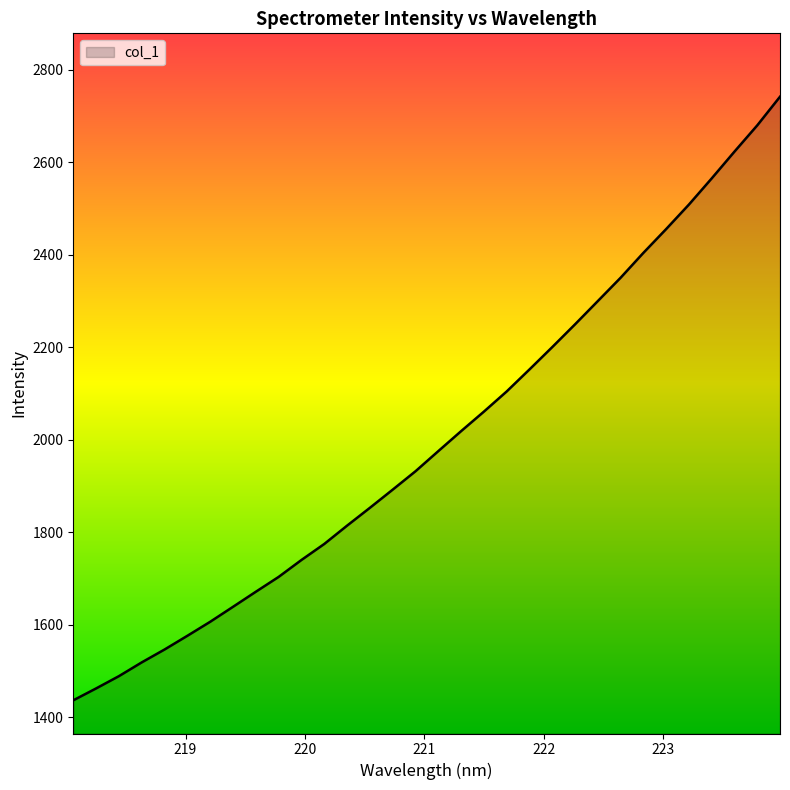

What is the minimum value shown in the chart?

1436.2